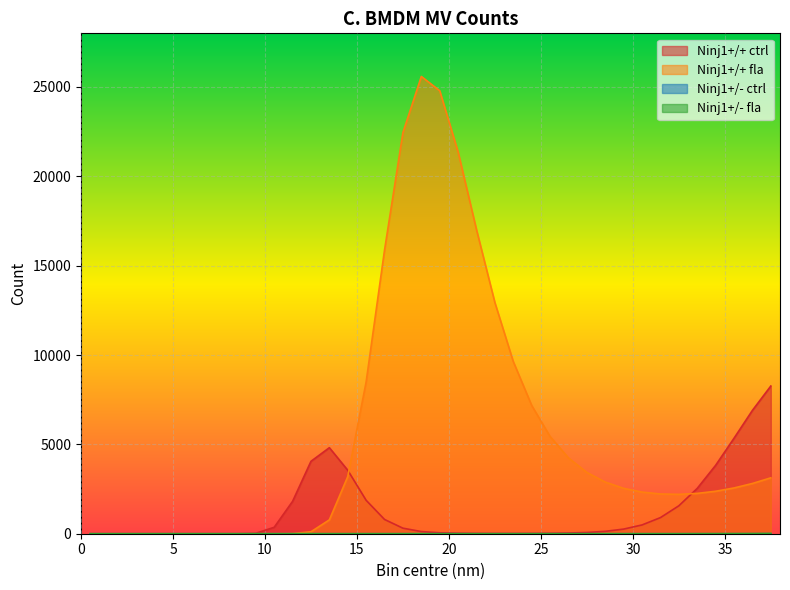

The value of Ninj1+/- ctrl at 12.5 is -2. True or false?

False